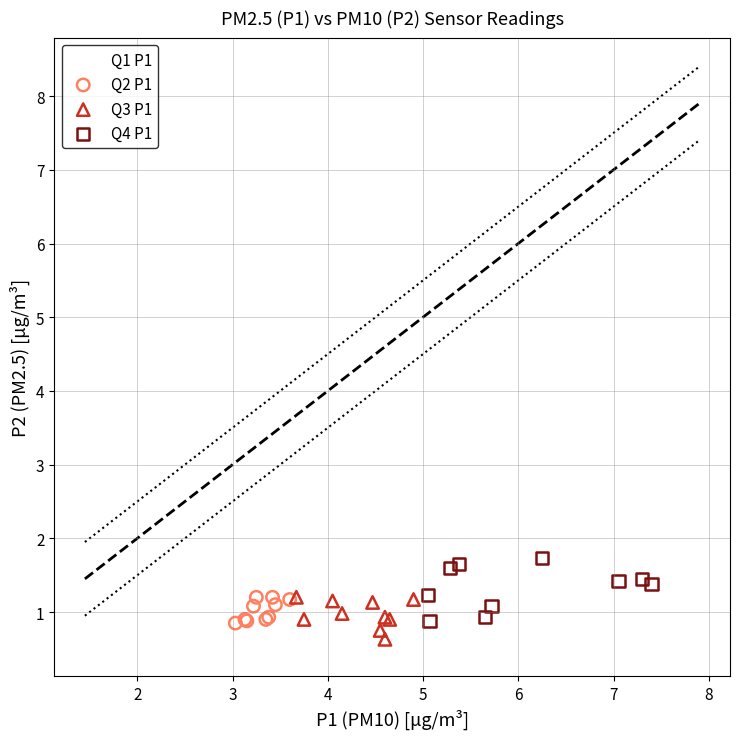

Which series reaches the maximum Y coordinate?

Q4 P1